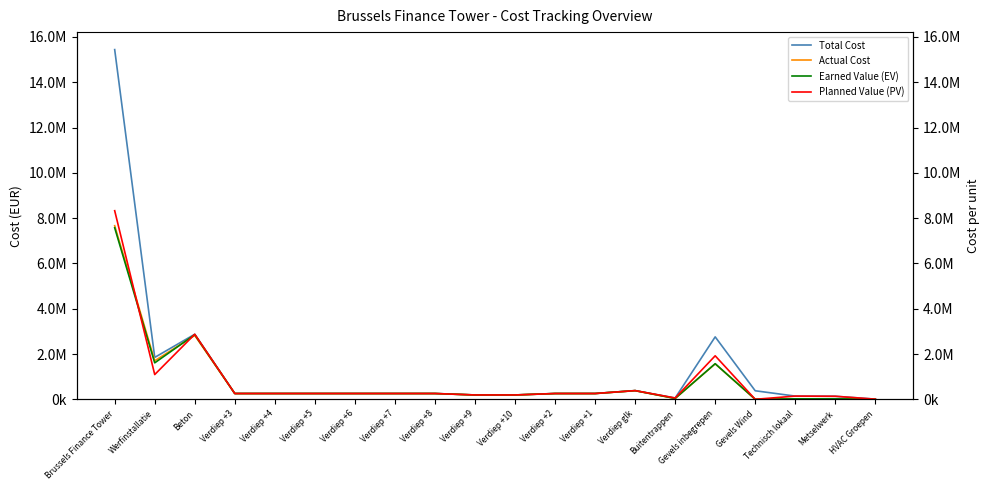

What is the value of the Earned Value (EV) point at the 18th from the left?

21464.2